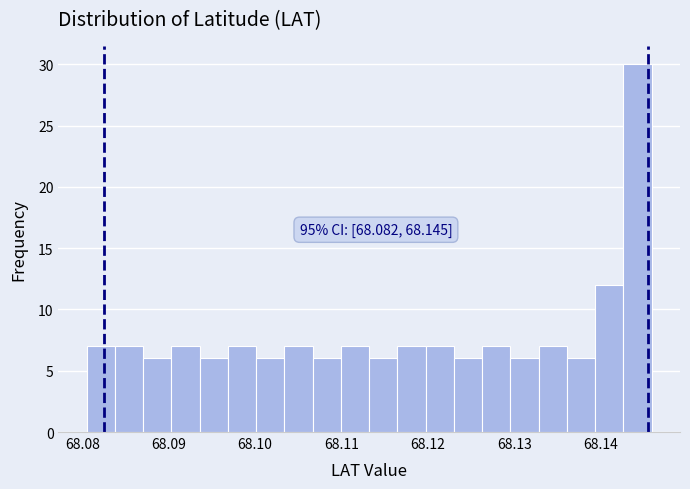

Read against the x-axis, roughly where is the centre of the tallest bar?

68.144